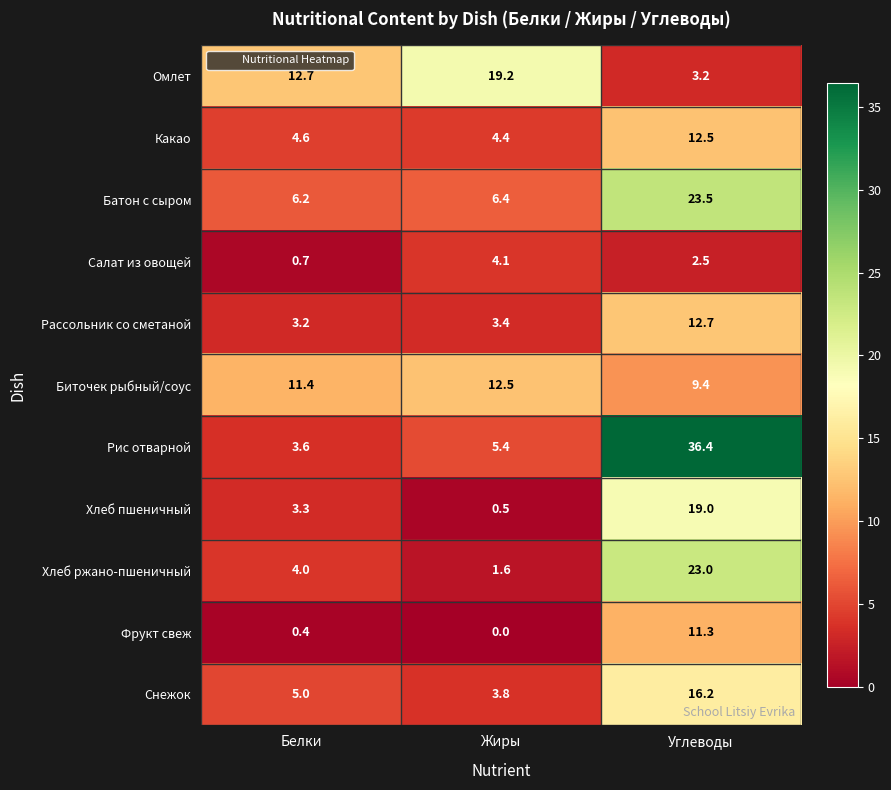

What is the average value of the Салат из овощей series?

2.4